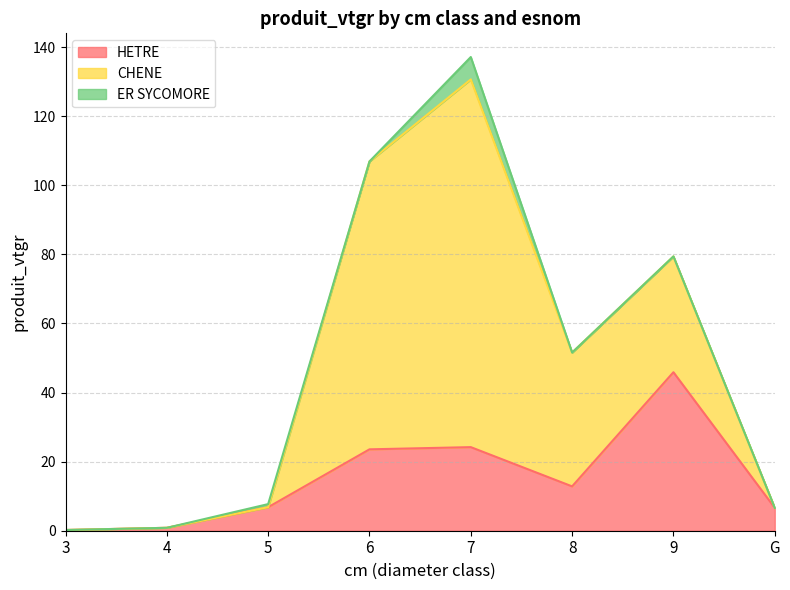

What are all the series names shown in the legend?

HETRE, CHENE, ER SYCOMORE